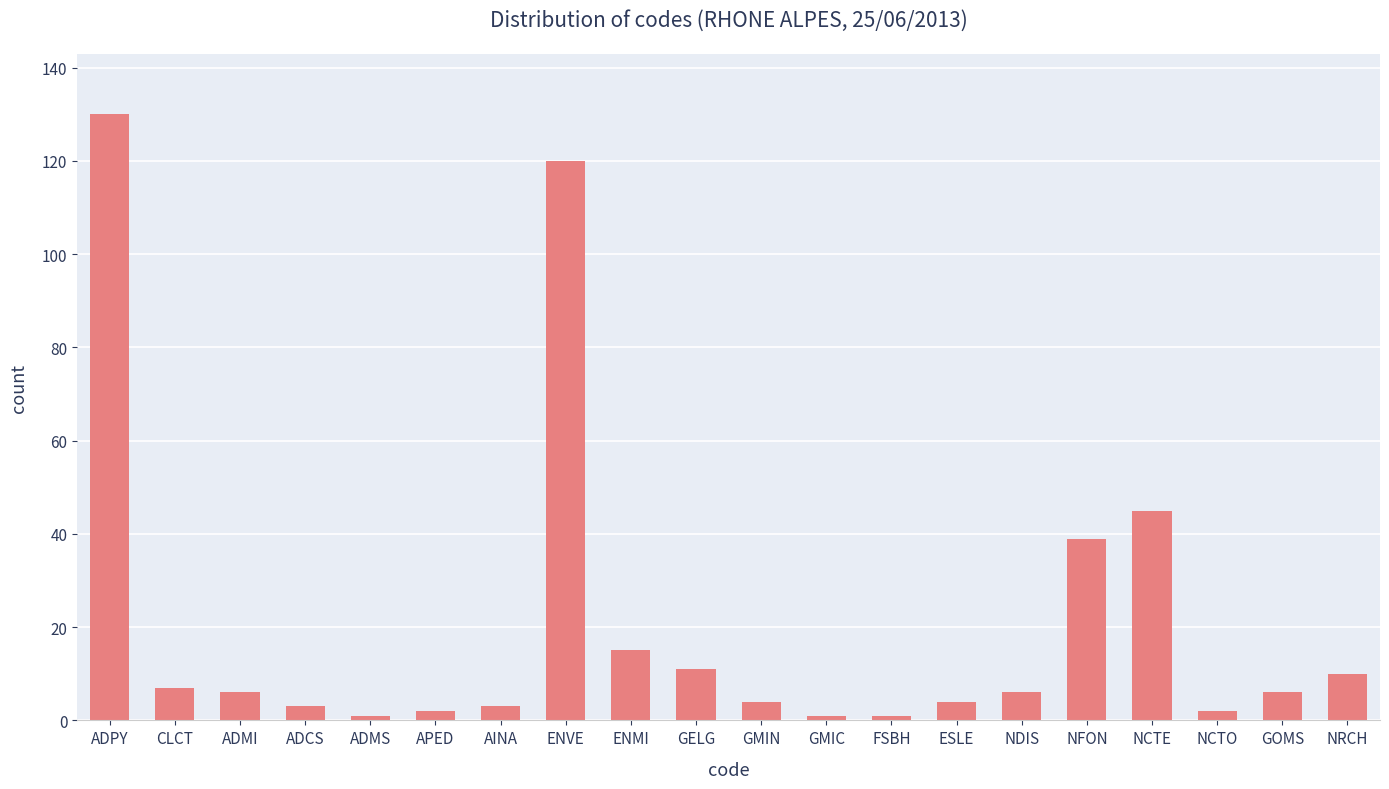

Is it true that the value at ENMI is 25?

False